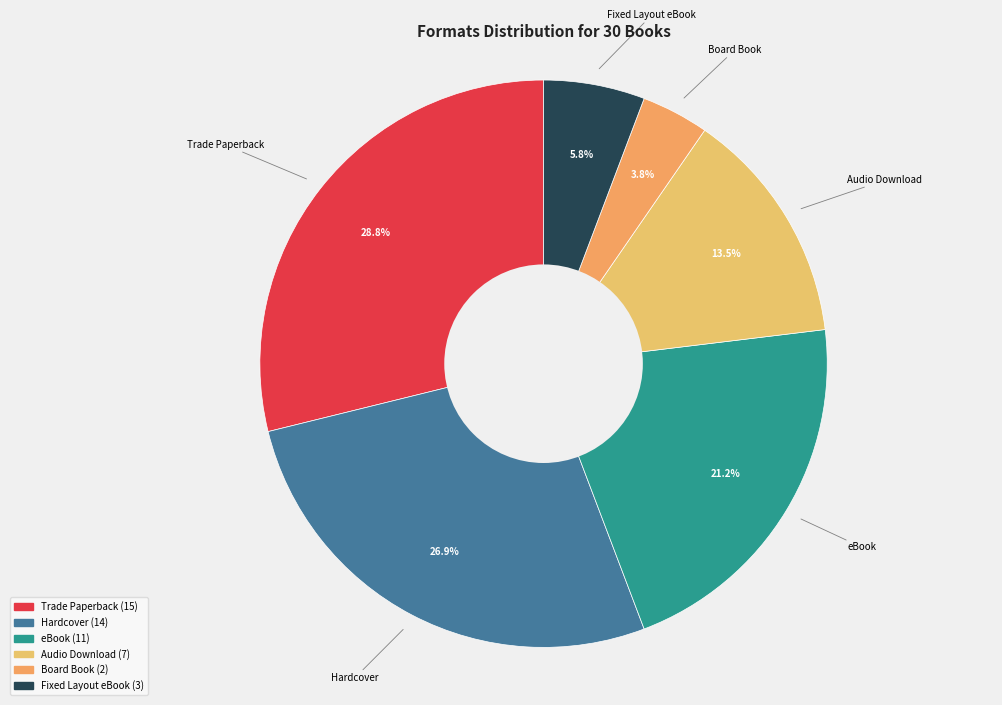

To the nearest percent, what percentage of the pie is eBook?

21%